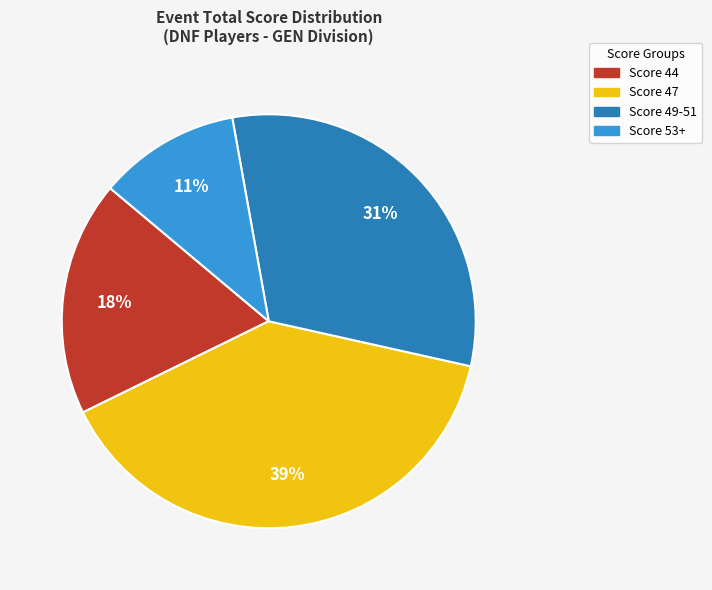

To the nearest percent, what is the average slice percentage?

25%